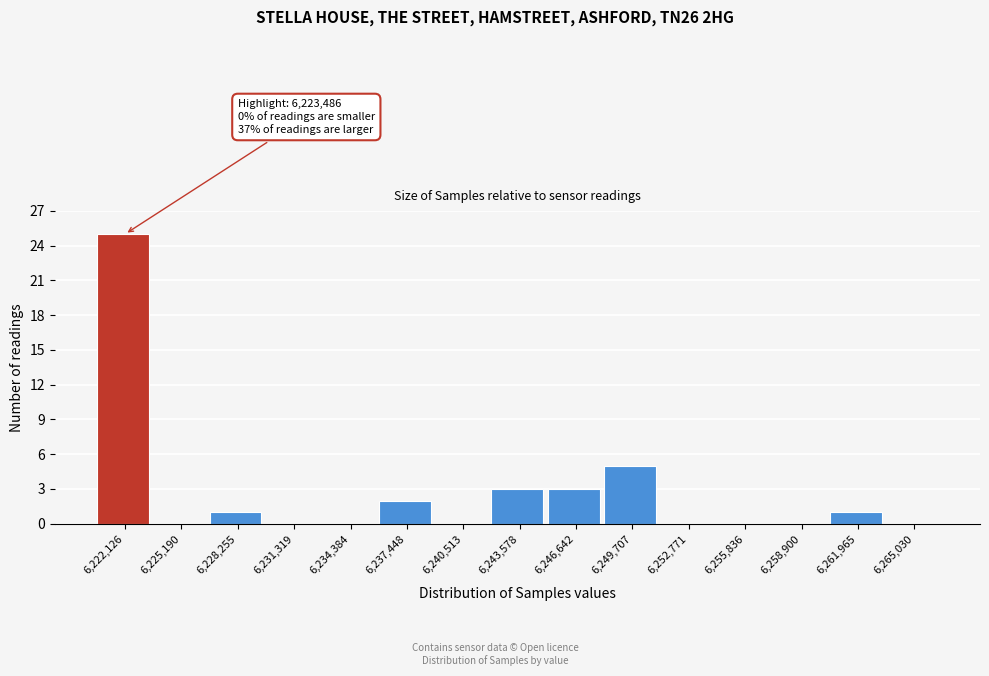

Reading left to right, transcribe all the data shown in this chart.

6,222,126=25	6,225,190=0	6,228,255=1	6,231,319=0	6,234,384=0	6,237,448=2	6,240,513=0	6,243,578=3	6,246,642=3	6,249,707=5	6,252,771=0	6,255,836=0	6,258,900=0	6,261,965=1	6,265,030=0